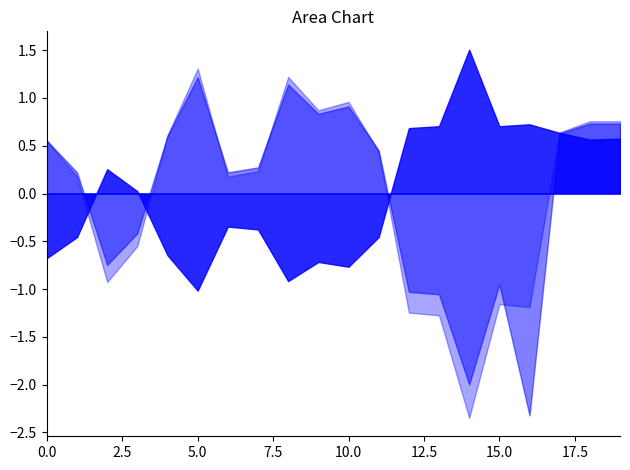

What is the total value across all series at 10.0?

1.1